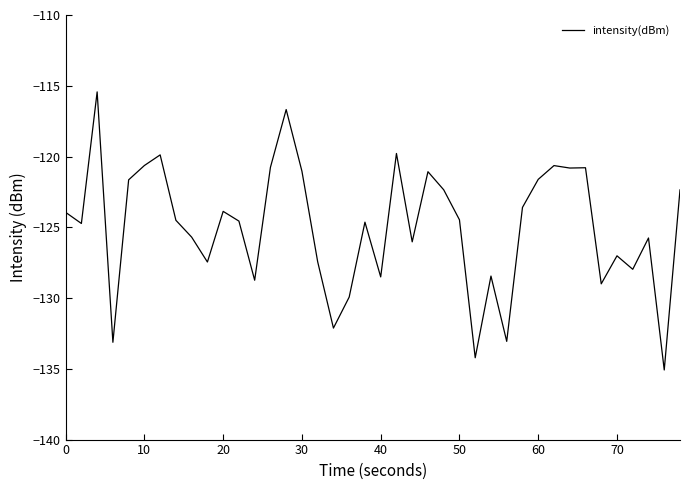

What is the difference between the maximum and second lowest values?

18.8